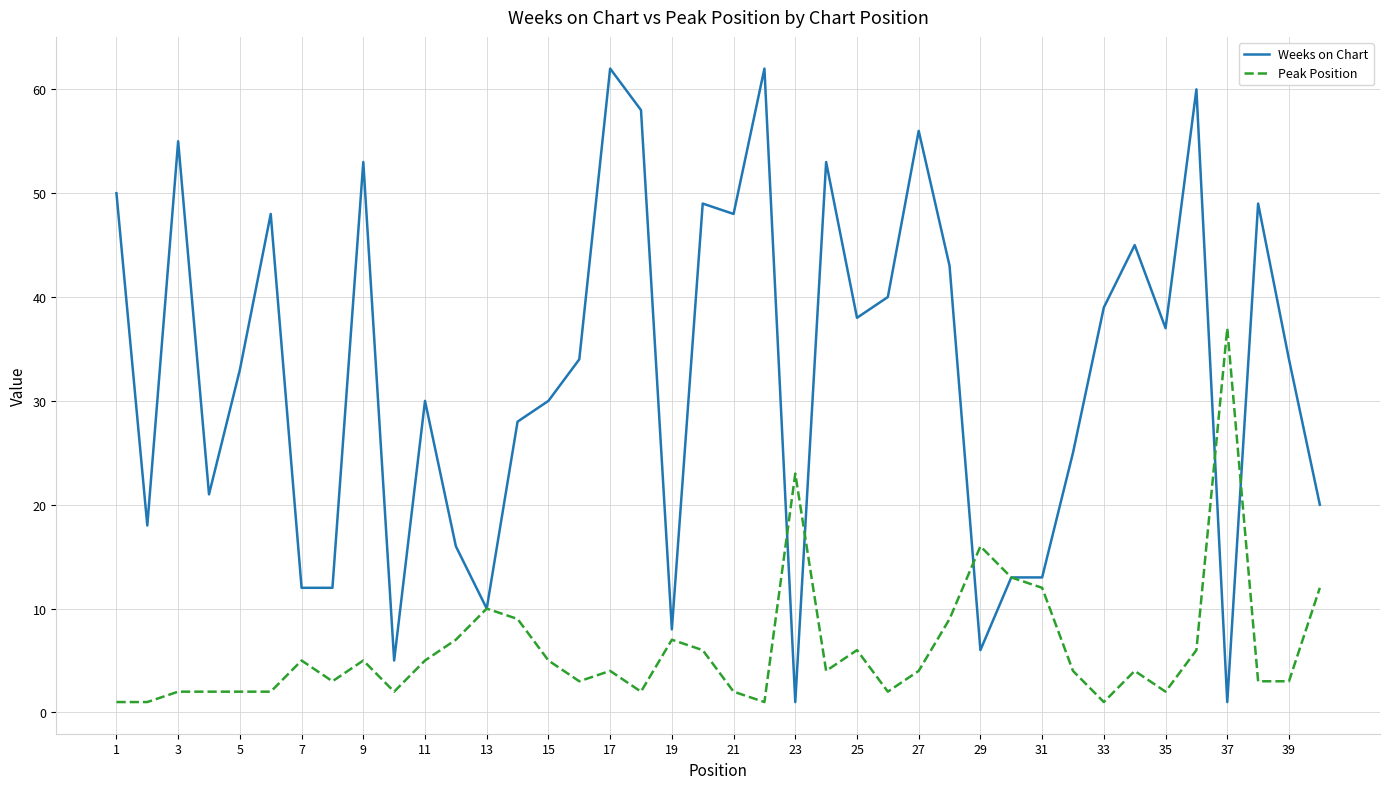

Rank the series by their average value, from highest to lowest.

Weeks on Chart, Peak Position